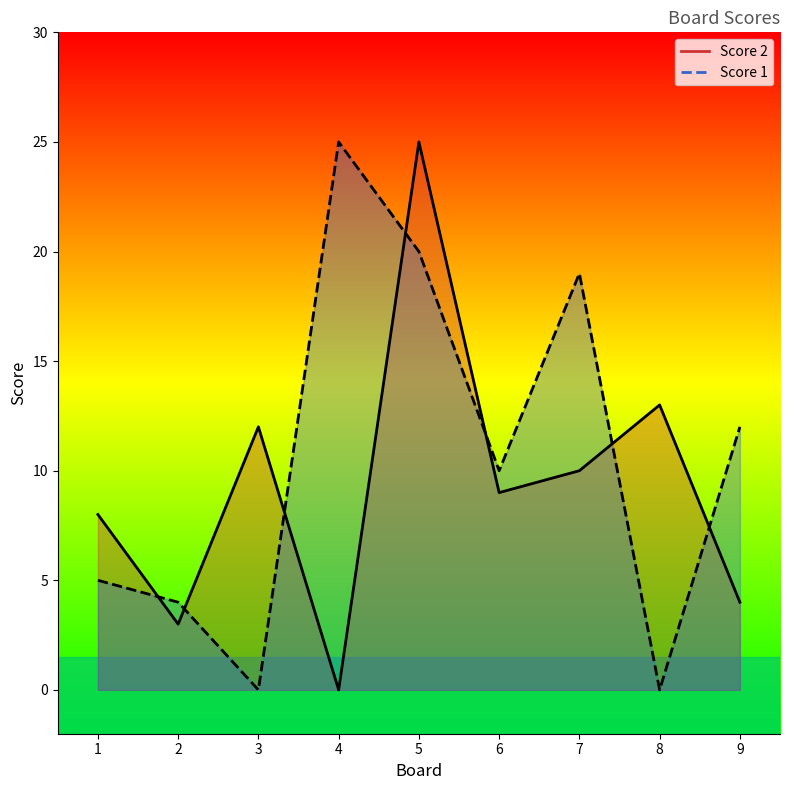

Between which two adjacent categories do Score 2 and Score 1 first intersect?

1 and 2